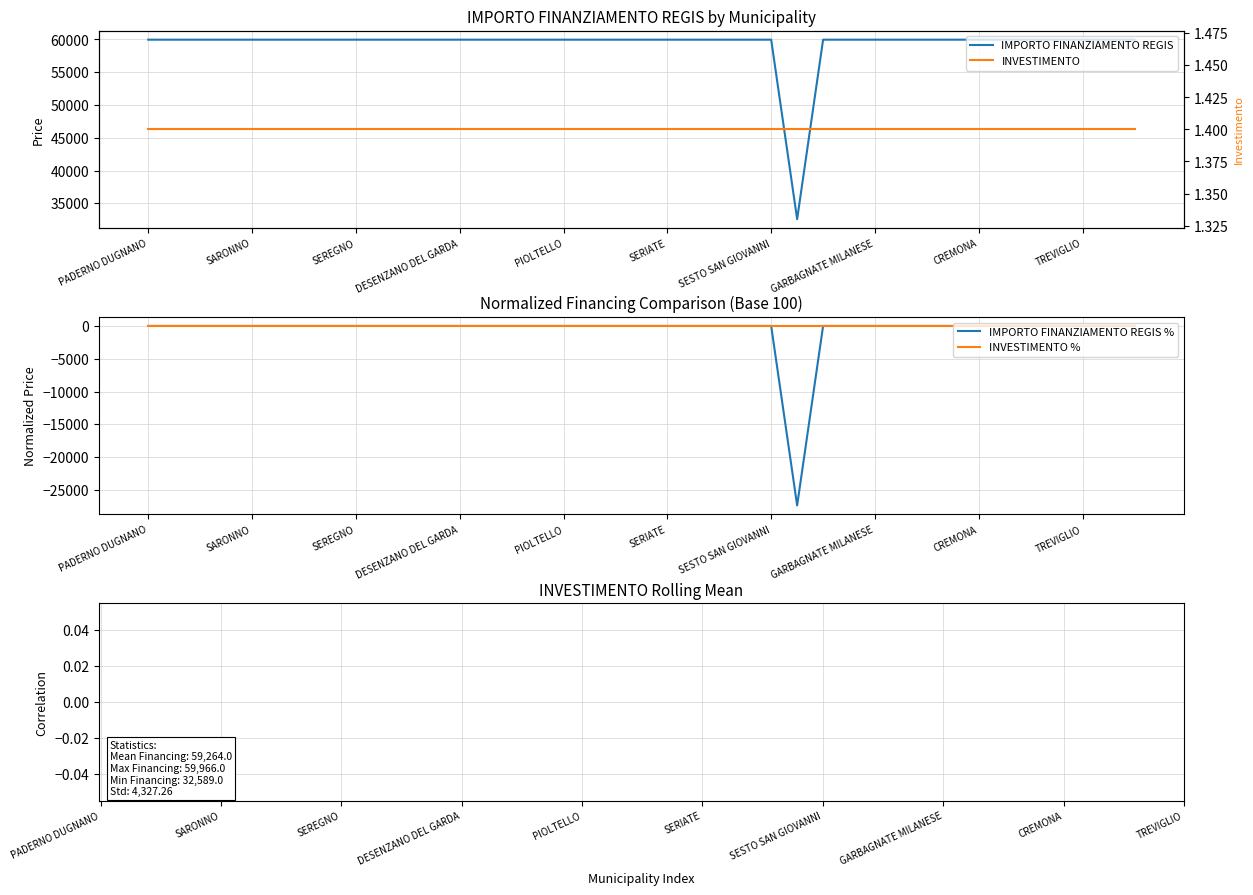

At which label does INVESTIMENTO reach its minimum?

PADERNO DUGNANO